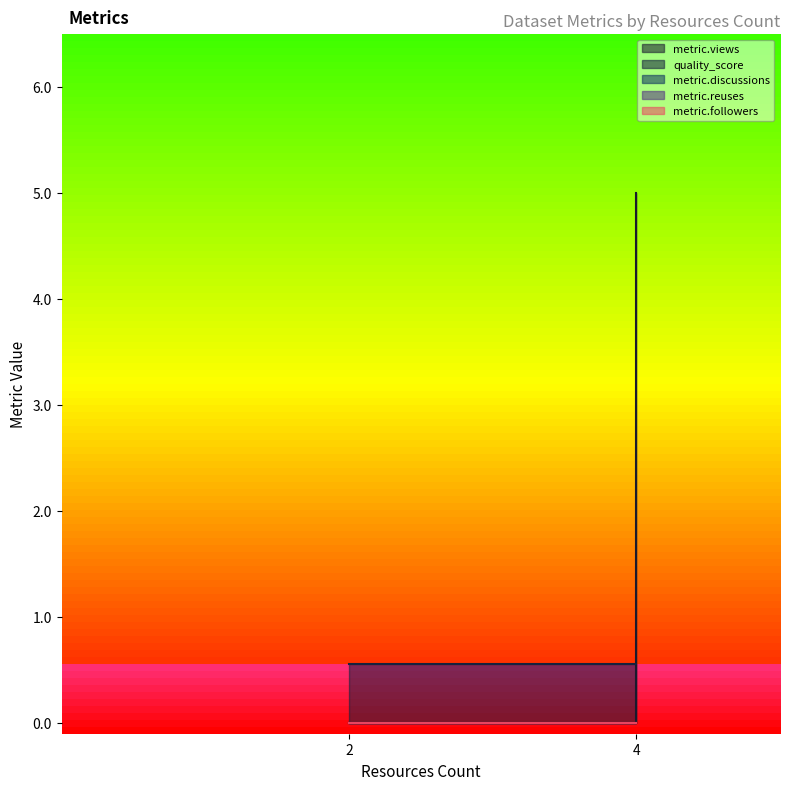

The value of metric.followers at 4 is 0.0. True or false?

True